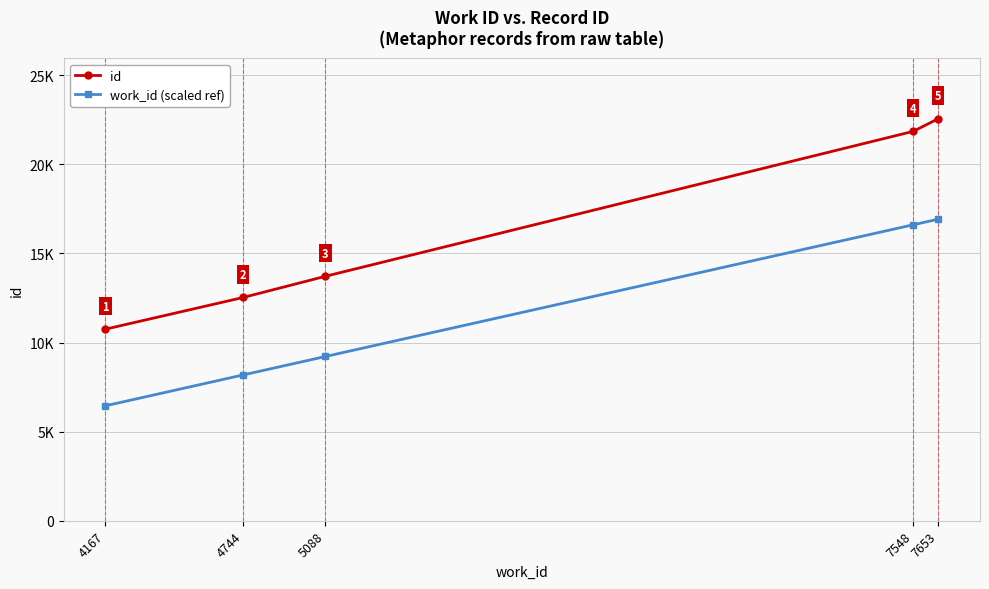

Which has a higher value, 7548 or 4744?

7548